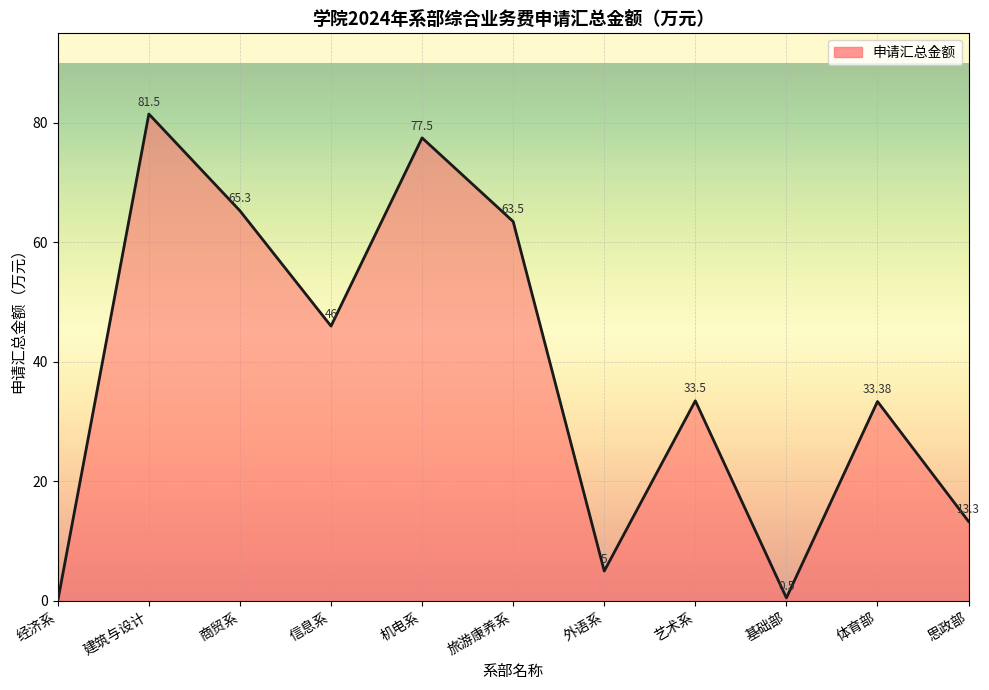

The chart shows a value of 77.5 at 机电系. True or false?

True